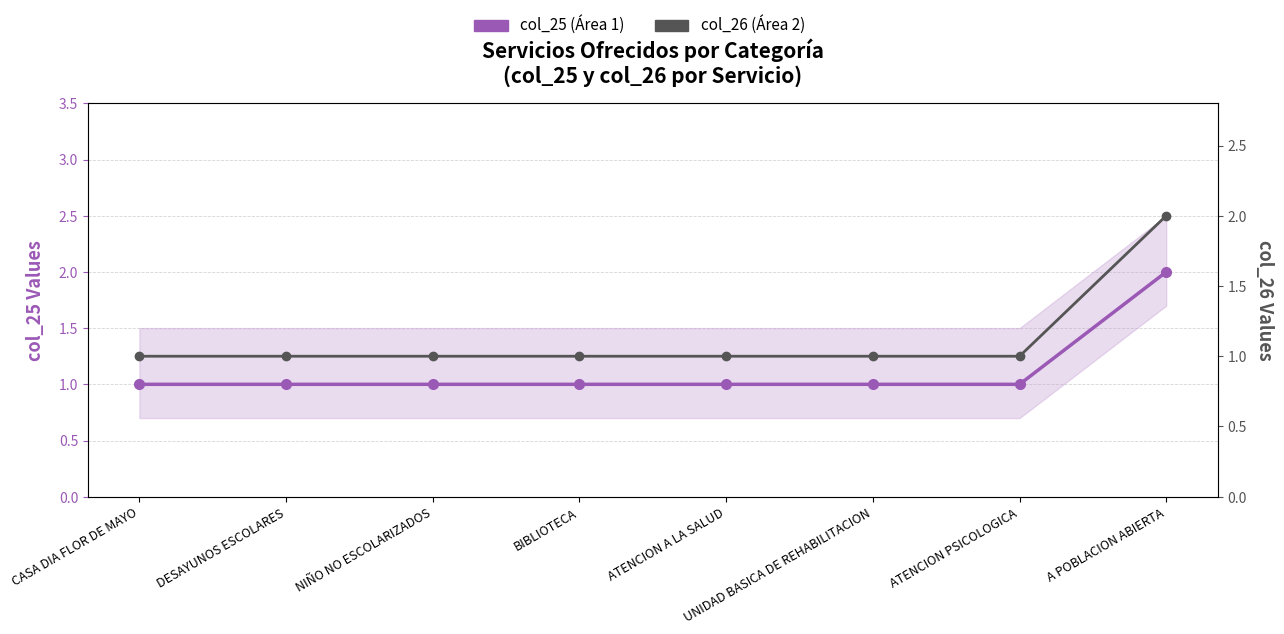

Where is col_26 (Área 2) nearest to the value 1?

CASA DIA FLOR DE MAYO